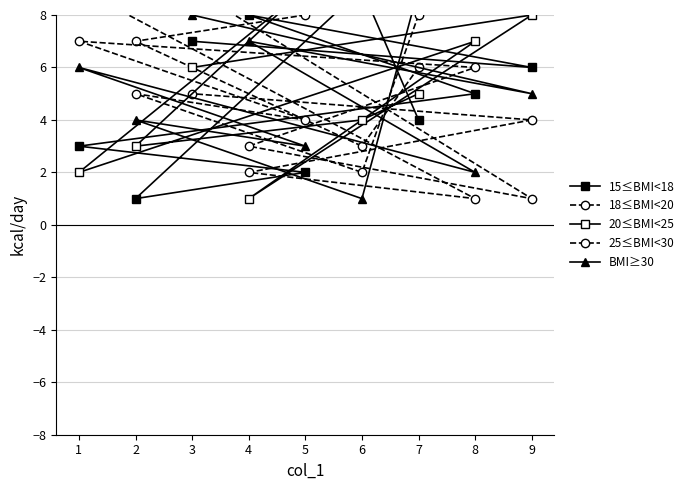

What is the sum of all BMI≥30 values?

45